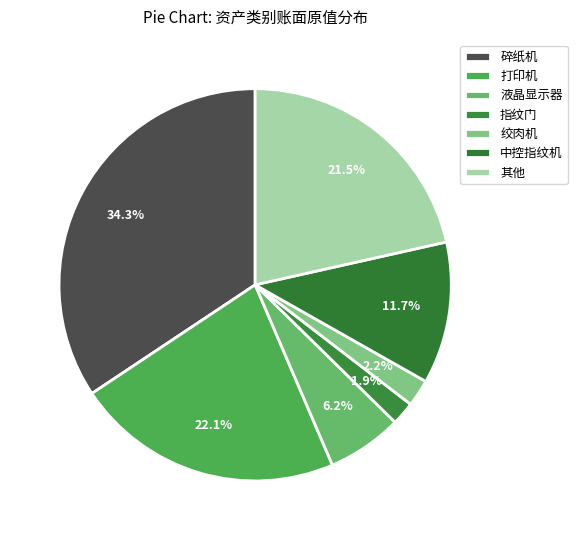

How many segments does this pie chart have?

7